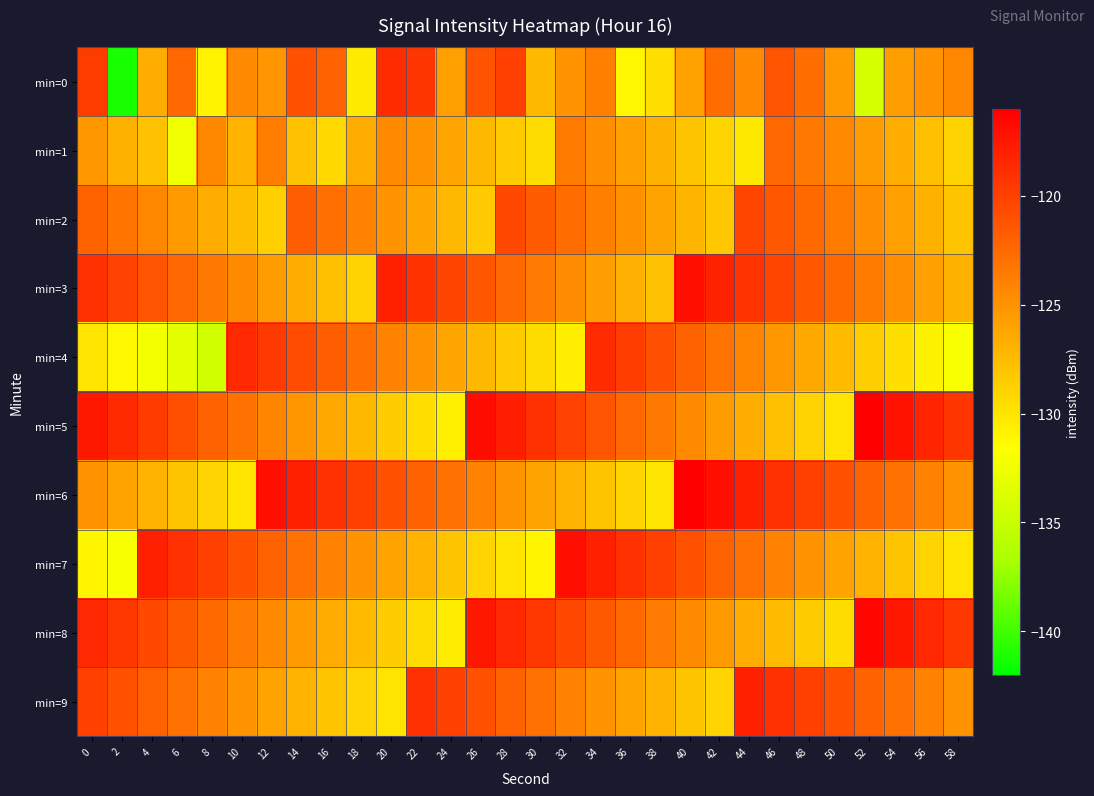

Reading left to right, transcribe all the data shown in this chart.

min=0: 0=-119.7	2=-141.3	4=-126.6	6=-122.3	8=-130.9	10=-124.4	12=-125.2	14=-121.0	16=-122.1	18=-130.4	20=-118.7	22=-119.3	24=-125.8	26=-121.1	28=-120.0	30=-127.4	32=-125.1	34=-123.9	36=-131.1	38=-129.6	40=-125.9	42=-122.6	44=-124.4	46=-121.2	48=-122.8	50=-125.5	52=-134.1	54=-125.7	56=-125.0	58=-124.3
min=1: 0=-125.3	2=-126.9	4=-127.9	6=-132.5	8=-124.3	10=-126.9	12=-123.7	14=-127.9	16=-129.3	18=-126.6	20=-124.5	22=-125.1	24=-126.2	26=-127.3	28=-128.4	30=-129.5	32=-123.6	34=-124.7	36=-125.8	38=-126.9	40=-128.0	42=-129.1	44=-130.2	46=-122.3	48=-123.4	50=-124.5	52=-125.6	54=-126.7	56=-127.8	58=-128.9
min=2: 0=-122.1	2=-123.2	4=-124.3	6=-125.4	8=-126.5	10=-127.6	12=-128.7	14=-121.8	16=-122.9	18=-124.0	20=-125.1	22=-126.2	24=-127.3	26=-128.4	28=-120.5	30=-121.6	32=-122.7	34=-123.8	36=-124.9	38=-126.0	40=-127.1	42=-128.2	44=-120.3	46=-121.4	48=-122.5	50=-123.6	52=-124.7	54=-125.8	56=-126.9	58=-128.0
min=3: 0=-119.0	2=-120.1	4=-121.2	6=-122.3	8=-123.4	10=-124.5	12=-125.6	14=-126.7	16=-127.8	18=-128.9	20=-118.0	22=-119.1	24=-120.2	26=-121.3	28=-122.4	30=-123.5	32=-124.6	34=-125.7	36=-126.8	38=-127.9	40=-117.0	42=-118.1	44=-119.2	46=-120.3	48=-121.4	50=-122.5	52=-123.6	54=-124.7	56=-125.8	58=-126.9
min=4: 0=-130.0	2=-131.1	4=-132.2	6=-133.3	8=-134.4	10=-118.5	12=-119.6	14=-120.7	16=-121.8	18=-122.9	20=-124.0	22=-125.1	24=-126.2	26=-127.3	28=-128.4	30=-129.5	32=-130.6	34=-118.7	36=-119.8	38=-120.9	40=-122.0	42=-123.1	44=-124.2	46=-125.3	48=-126.4	50=-127.5	52=-128.6	54=-129.7	56=-130.8	58=-131.9
min=5: 0=-117.5	2=-118.6	4=-119.7	6=-120.8	8=-121.9	10=-123.0	12=-124.1	14=-125.2	16=-126.3	18=-127.4	20=-128.5	22=-129.6	24=-130.7	26=-116.8	28=-117.9	30=-119.0	32=-120.1	34=-121.2	36=-122.3	38=-123.4	40=-124.5	42=-125.6	44=-126.7	46=-127.8	48=-128.9	50=-130.0	52=-116.1	54=-117.2	56=-118.3	58=-119.4
min=6: 0=-125.0	2=-126.0	4=-127.0	6=-128.0	8=-129.0	10=-130.0	12=-117.0	14=-118.0	16=-119.0	18=-120.0	20=-121.0	22=-122.0	24=-123.0	26=-124.0	28=-125.0	30=-126.0	32=-127.0	34=-128.0	36=-129.0	38=-130.0	40=-116.0	42=-117.0	44=-118.0	46=-119.0	48=-120.0	50=-121.0	52=-122.0	54=-123.0	56=-124.0	58=-125.0
min=7: 0=-131.0	2=-132.0	4=-118.0	6=-119.0	8=-120.0	10=-121.0	12=-122.0	14=-123.0	16=-124.0	18=-125.0	20=-126.0	22=-127.0	24=-128.0	26=-129.0	28=-130.0	30=-131.0	32=-117.0	34=-118.0	36=-119.0	38=-120.0	40=-121.0	42=-122.0	44=-123.0	46=-124.0	48=-125.0	50=-126.0	52=-127.0	54=-128.0	56=-129.0	58=-130.0
min=8: 0=-118.5	2=-119.5	4=-120.5	6=-121.5	8=-122.5	10=-123.5	12=-124.5	14=-125.5	16=-126.5	18=-127.5	20=-128.5	22=-129.5	24=-130.5	26=-117.5	28=-118.5	30=-119.5	32=-120.5	34=-121.5	36=-122.5	38=-123.5	40=-124.5	42=-125.5	44=-126.5	46=-127.5	48=-128.5	50=-129.5	52=-116.5	54=-117.5	56=-118.5	58=-119.5
min=9: 0=-120.0	2=-121.0	4=-122.0	6=-123.0	8=-124.0	10=-125.0	12=-126.0	14=-127.0	16=-128.0	18=-129.0	20=-130.0	22=-119.0	24=-120.0	26=-121.0	28=-122.0	30=-123.0	32=-124.0	34=-125.0	36=-126.0	38=-127.0	40=-128.0	42=-129.0	44=-118.0	46=-119.0	48=-120.0	50=-121.0	52=-122.0	54=-123.0	56=-124.0	58=-125.0